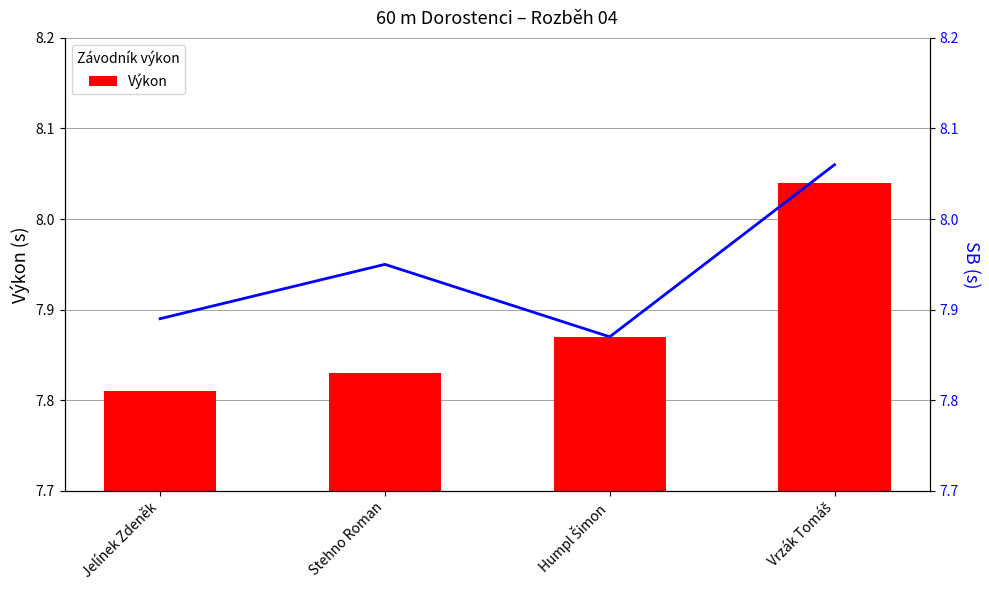

List the labels in order of Výkon value, smallest first.

Jelínek Zdeněk, Stehno Roman, Humpl Šimon, Vrzák Tomáš